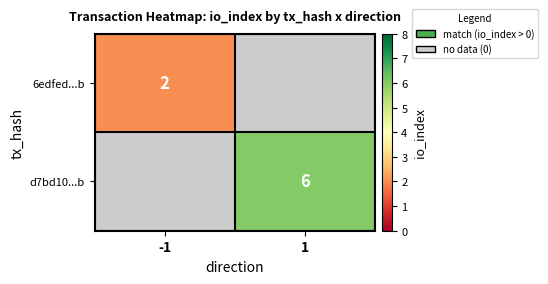

True or false: 6edfed...b has a value of 2 at -1.

True